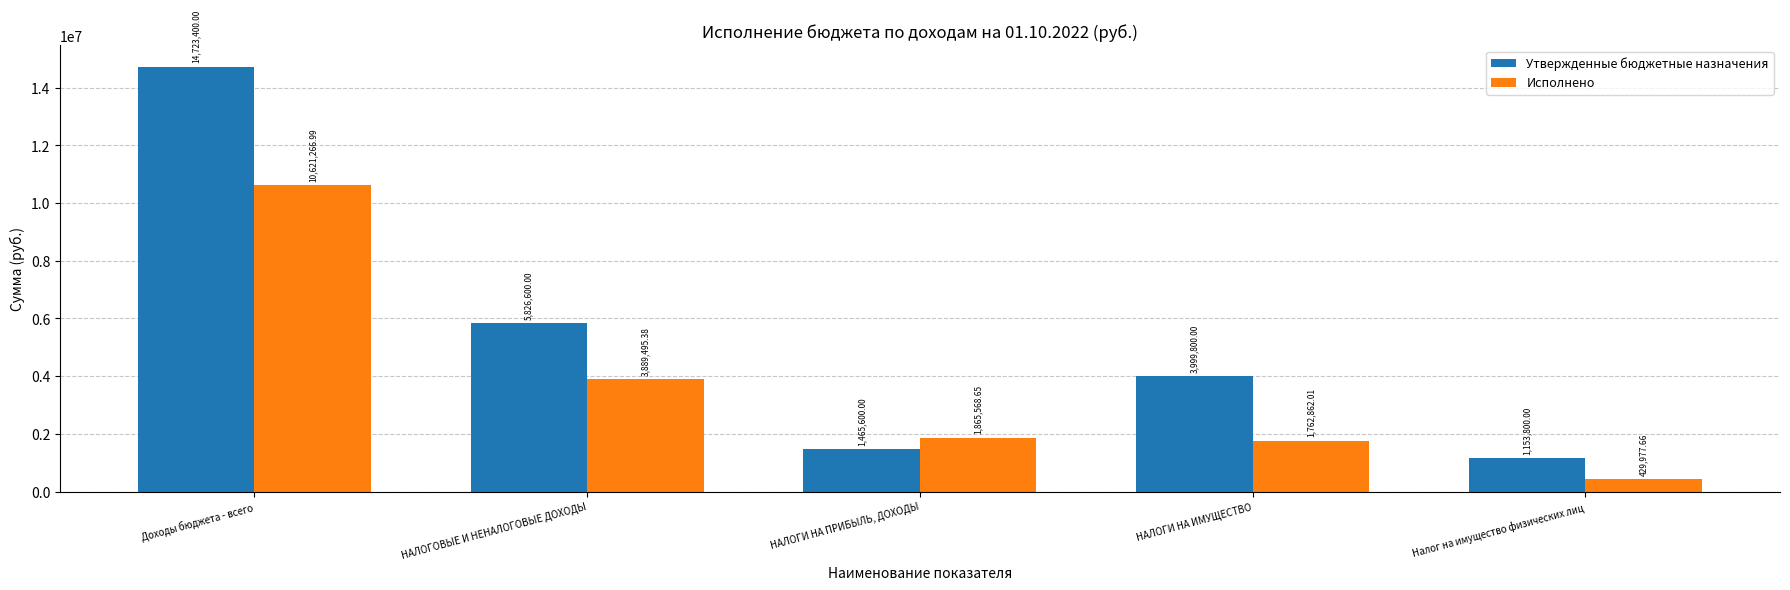

At which category does the chart reach its peak across all series?

Доходы бюджета - всего